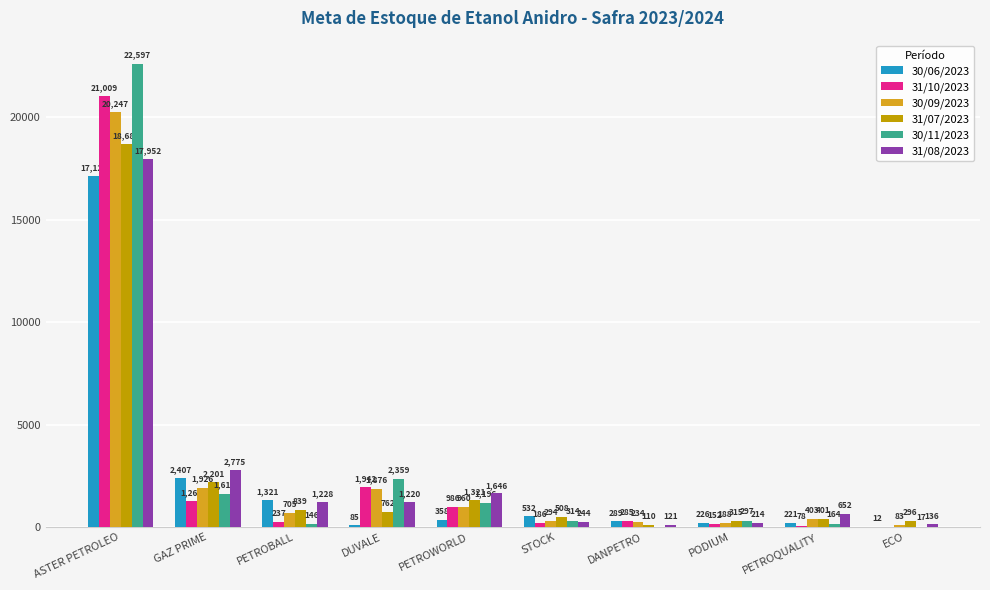

At which label does 31/08/2023 reach its peak?

ASTER PETROLEO